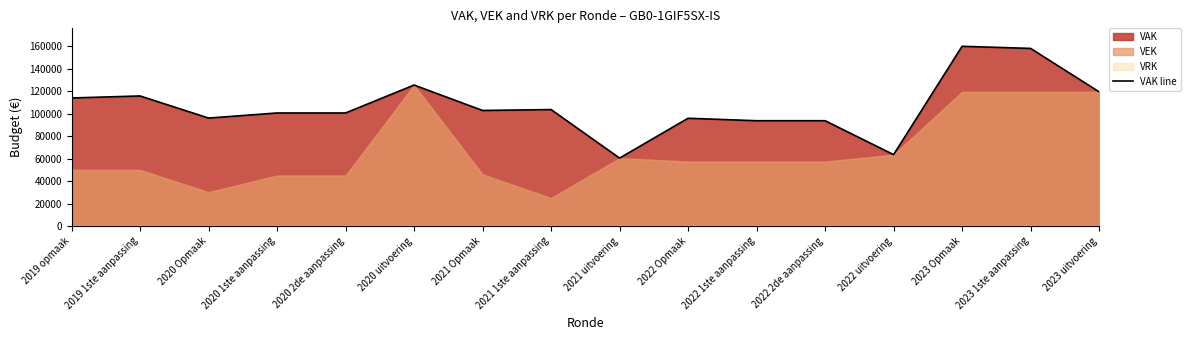

Is it true that the value at 2020 uitvoering is 125428?

True